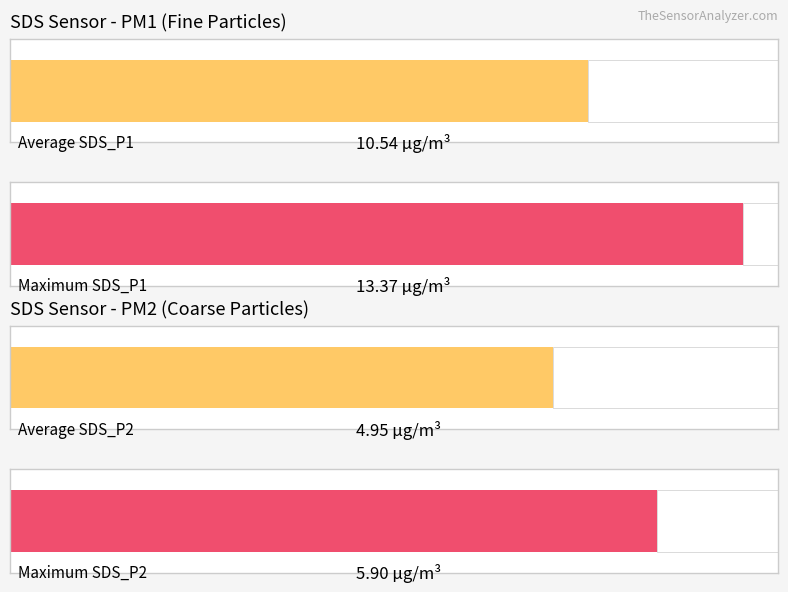

Rank the series by their maximum value, from highest to lowest.

SDS_P1, SDS_P2